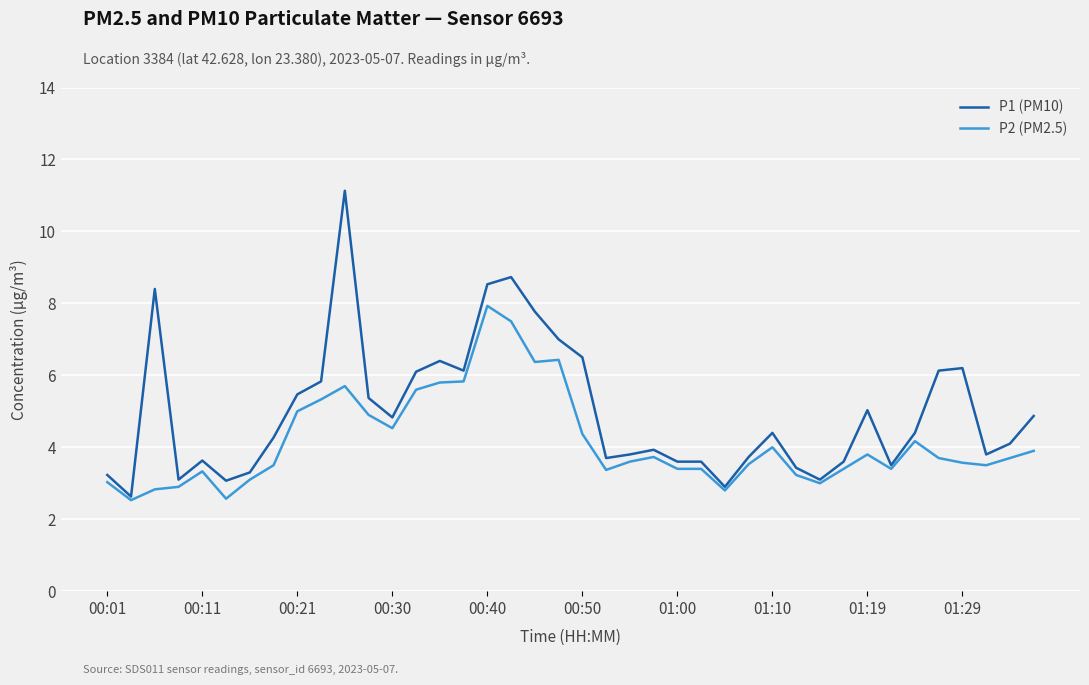

List the series in order of their peak value, lowest first.

P2 (PM2.5), P1 (PM10)